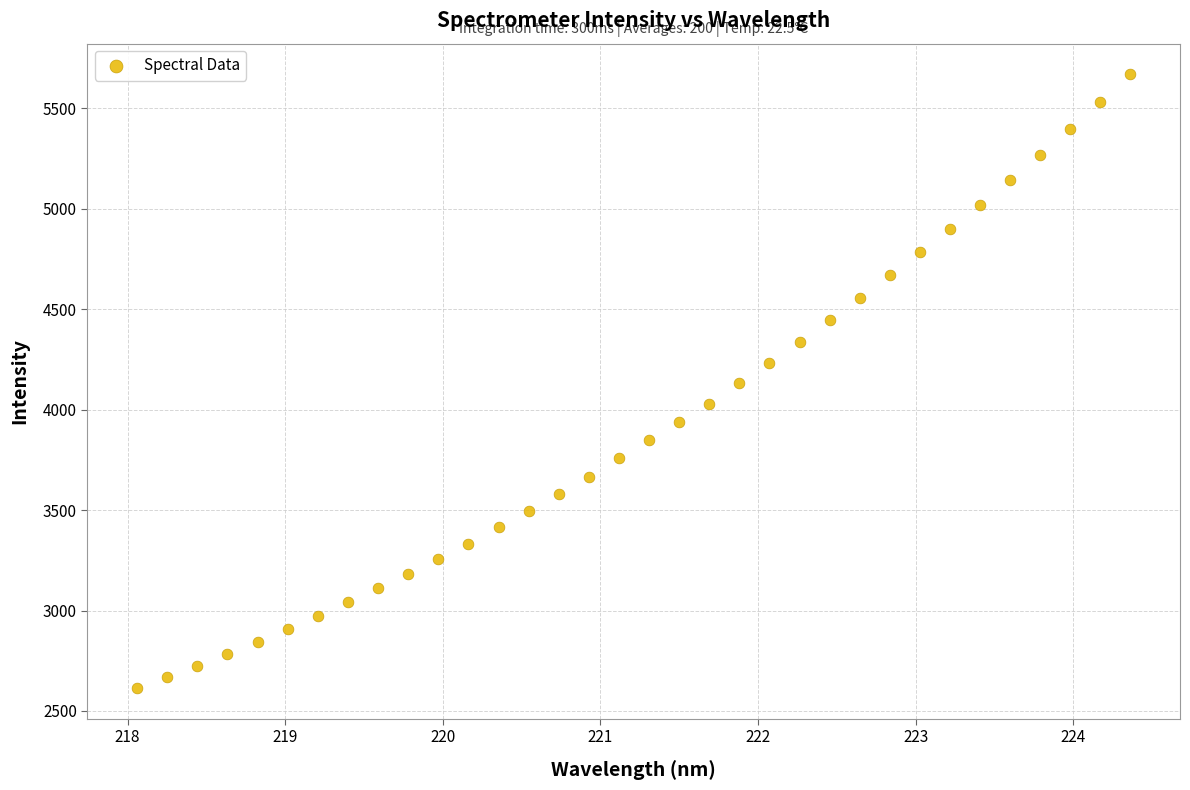

What is the range of Y values (max minus min)?

3055.2